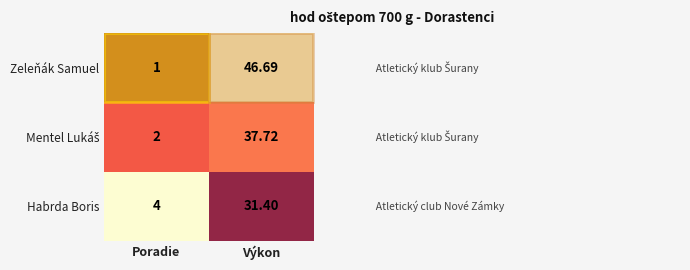

Count the number of categories in the chart.

2